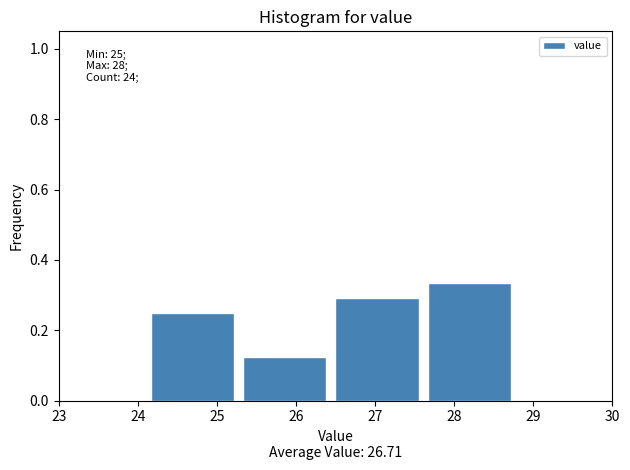

Over which range of the x-axis is the bar tallest?

27.7 to 28.8